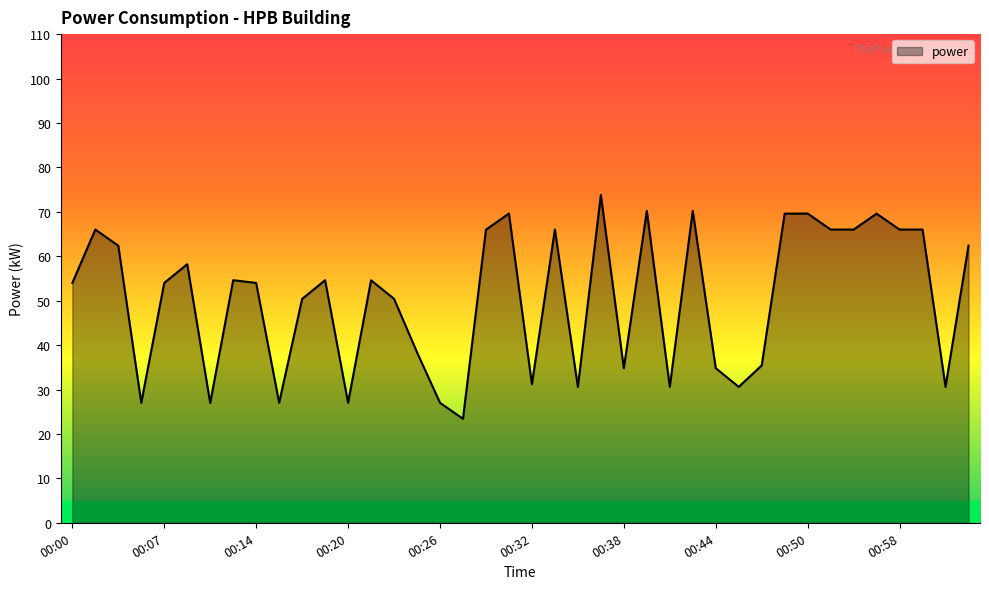

What is the smallest value displayed?

23.4